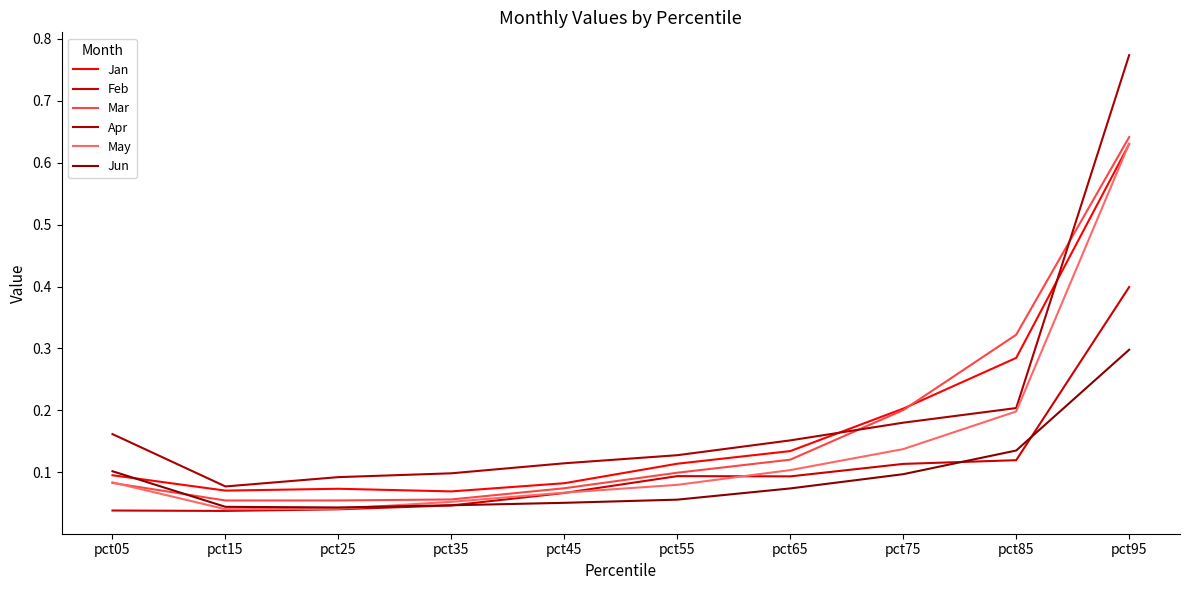

What is the value of the Jun point at the 7th from the left?

0.1